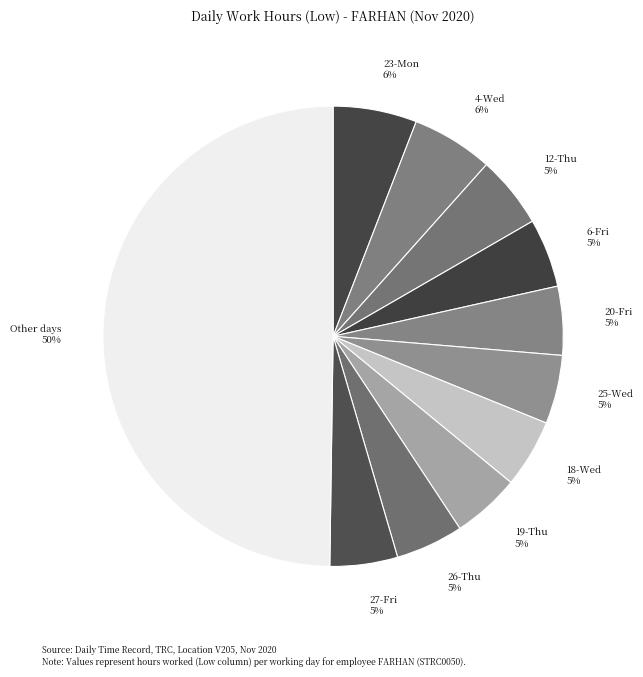

True or false: 12-Thu 5% accounts for 11% of the total.

False